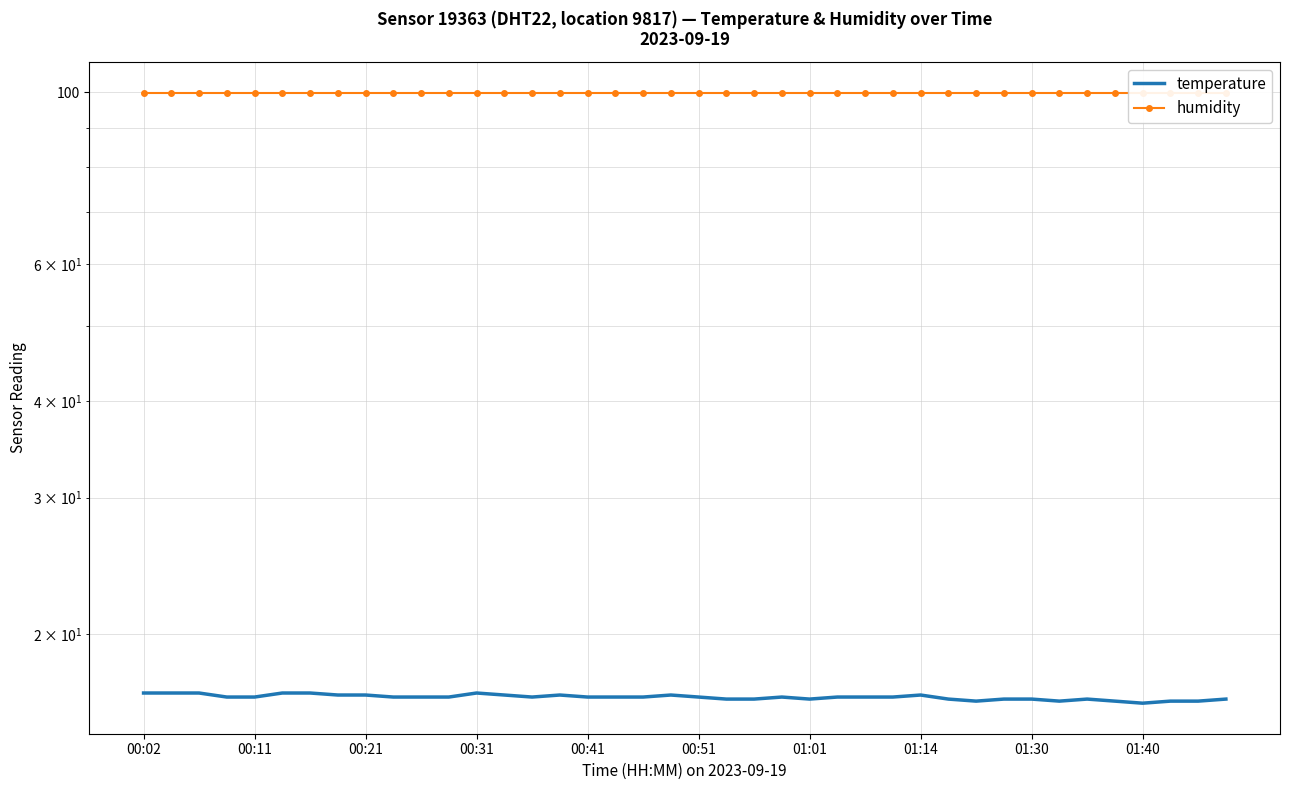

True or false: humidity and temperature cross at least once.

False